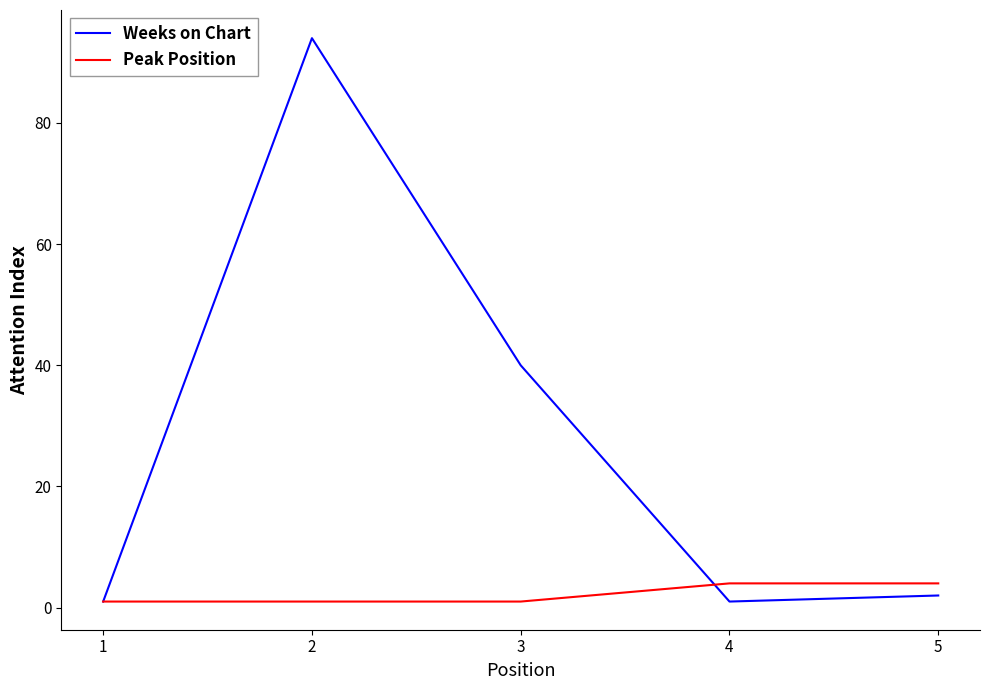

Where is Weeks on Chart nearest to the value 47?

3